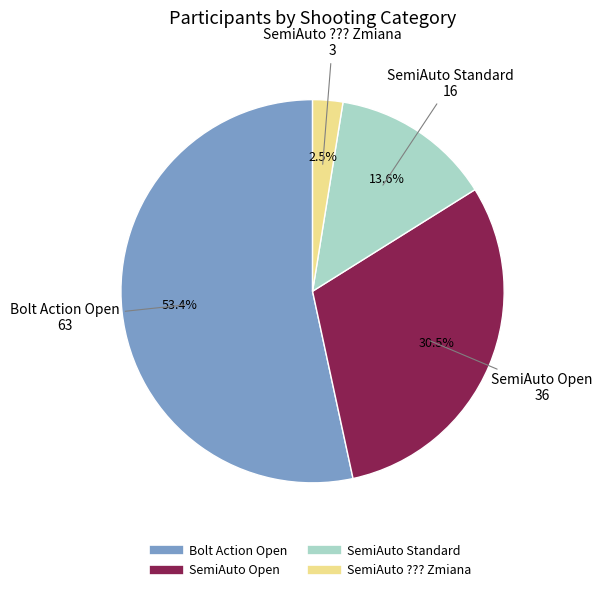

Is SemiAuto Open the majority of the pie?

No